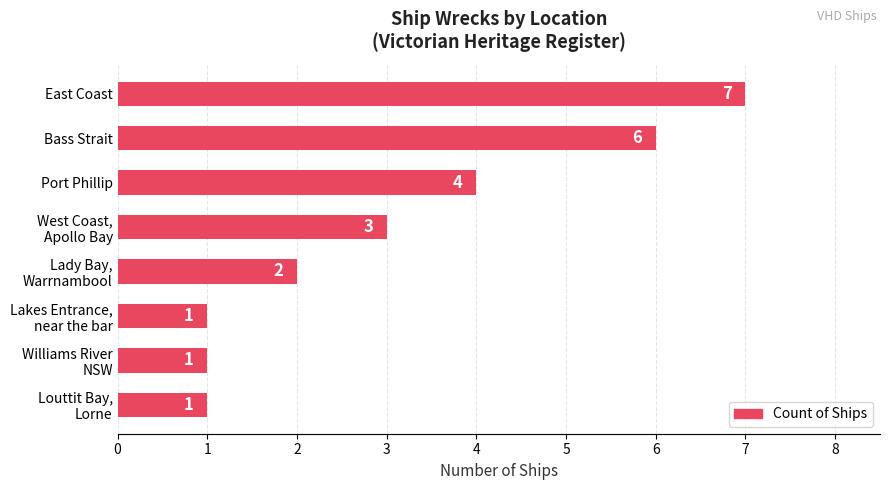

How many distinct data groups are displayed?

1